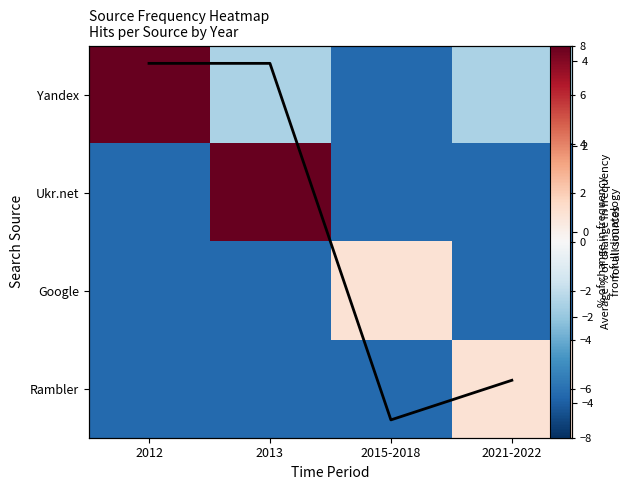

Which has a higher value, 2013 or 2021-2022?

2013